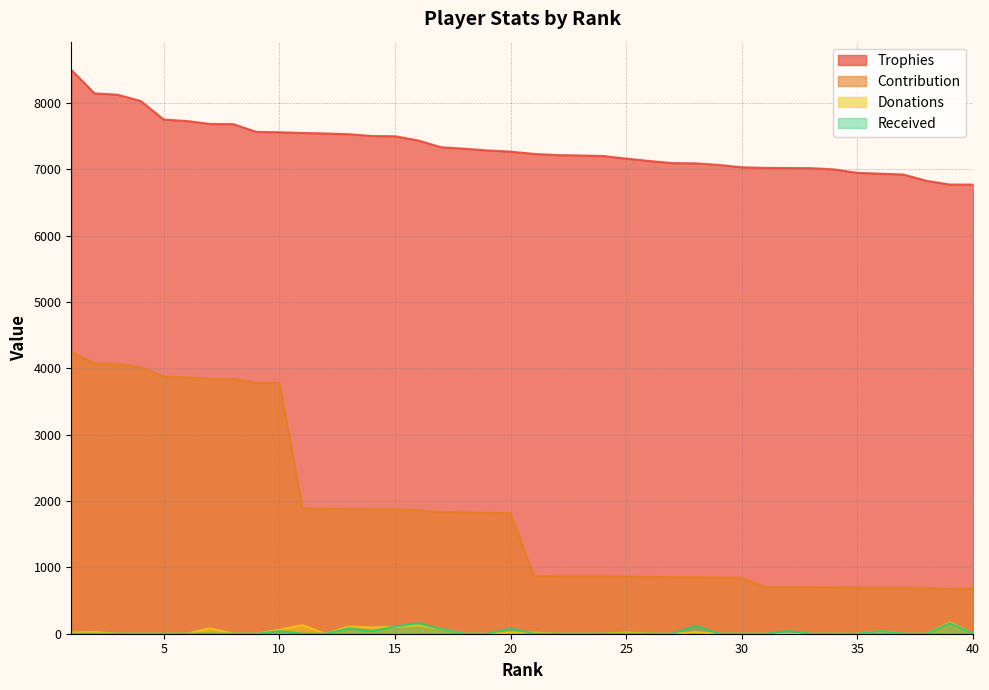

How many values in Received are above zero?

11